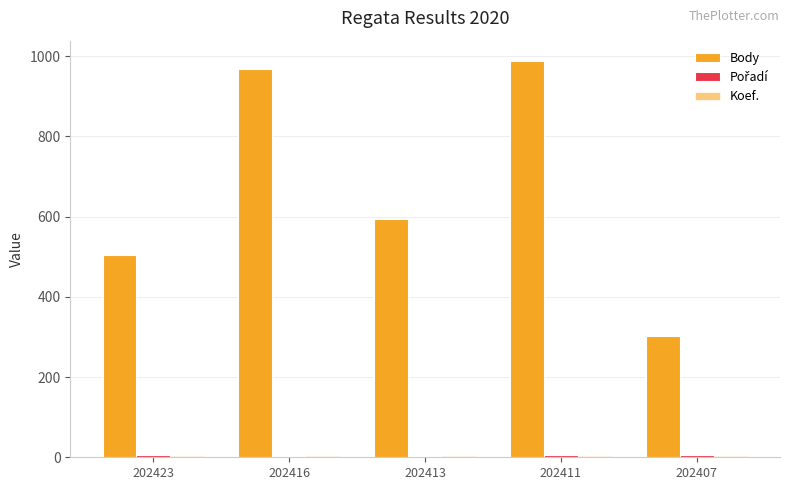

Are the bars horizontal?

No